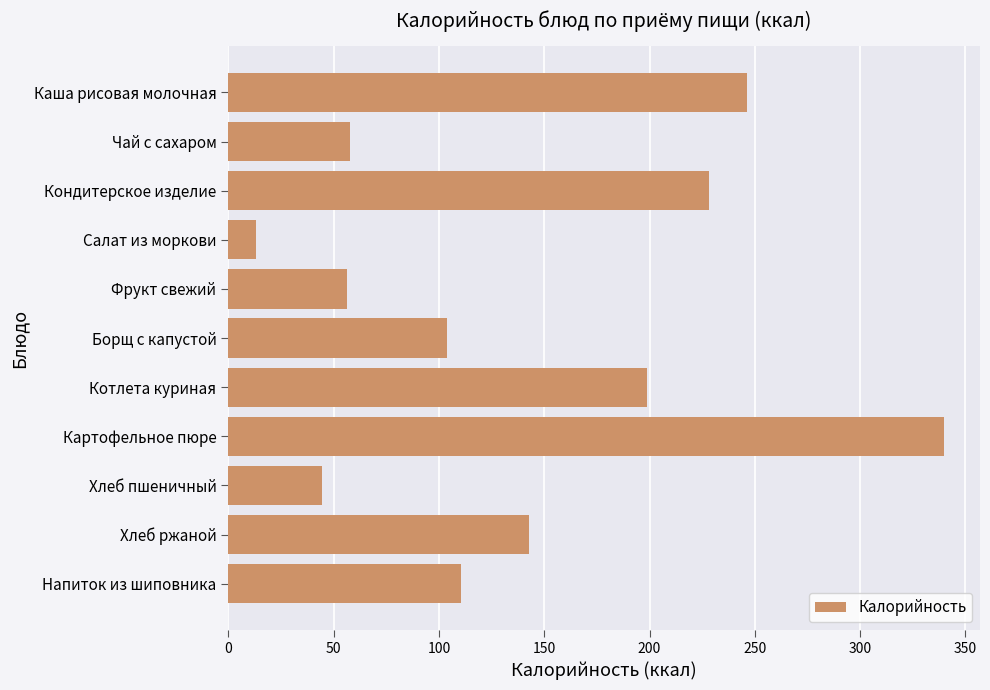

Is it true that the value at Каша рисовая молочная is 323.7?

False